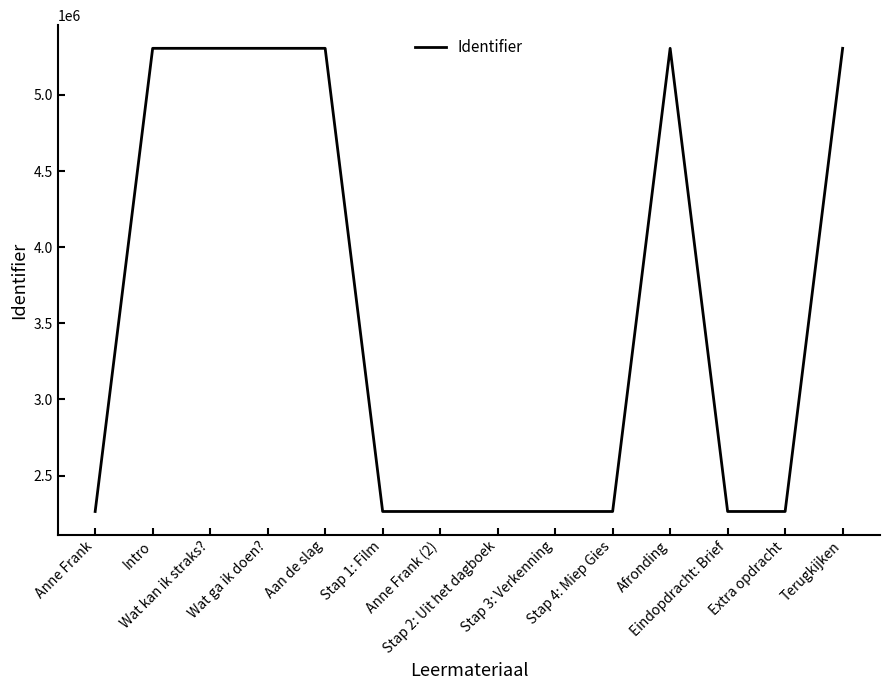

What is the smallest value displayed?

2264228